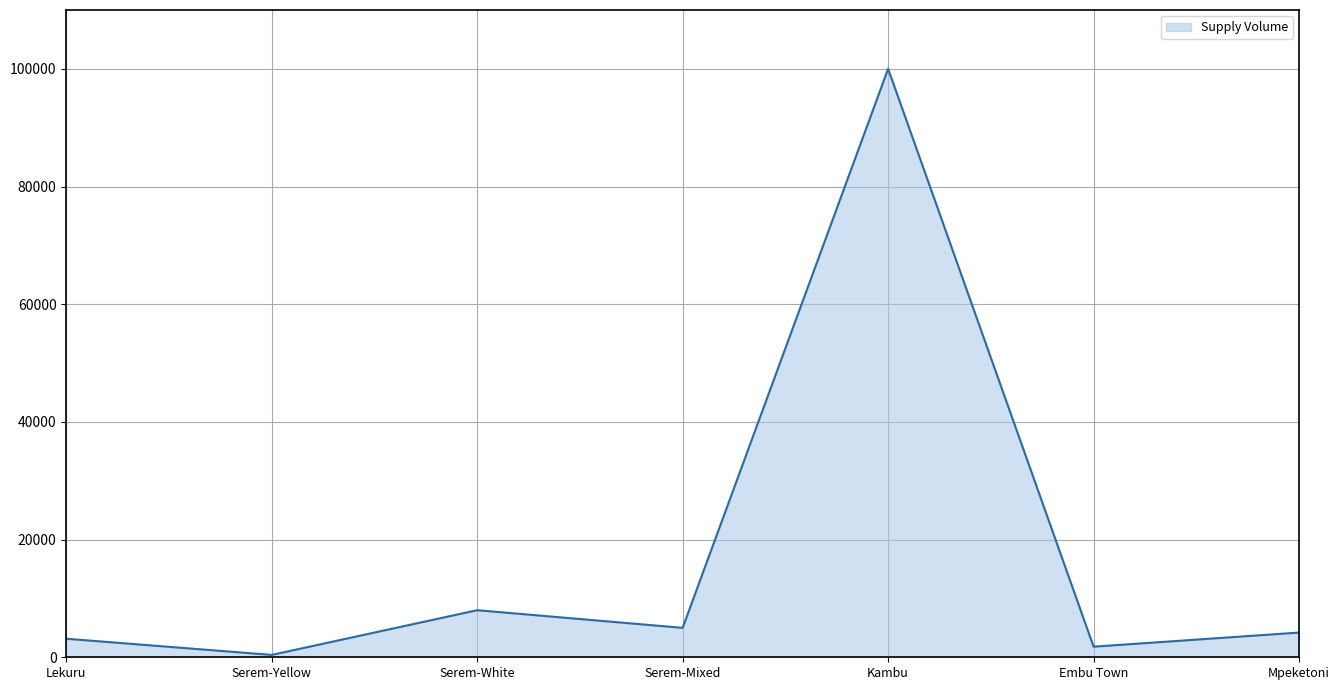

How many interior local valleys (lower than both neighbors) does the data have?

3